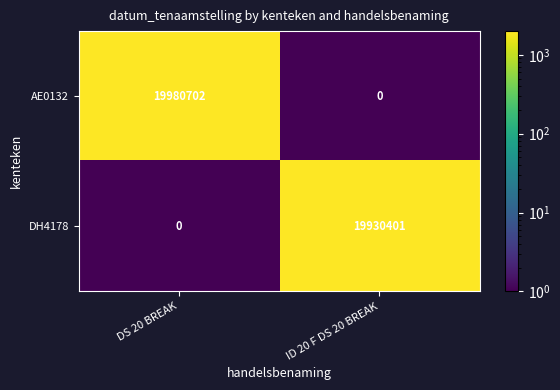

Which series has the largest range (max minus min)?

AE0132